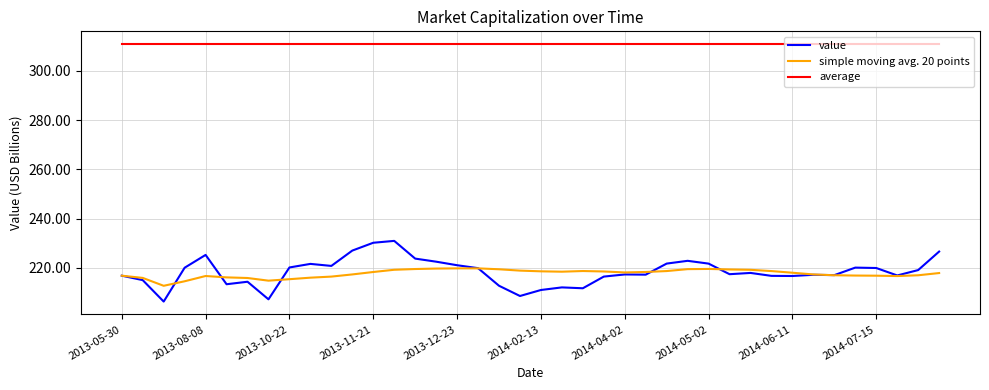

True or false: average and simple moving avg. 20 points intersect in this chart.

False